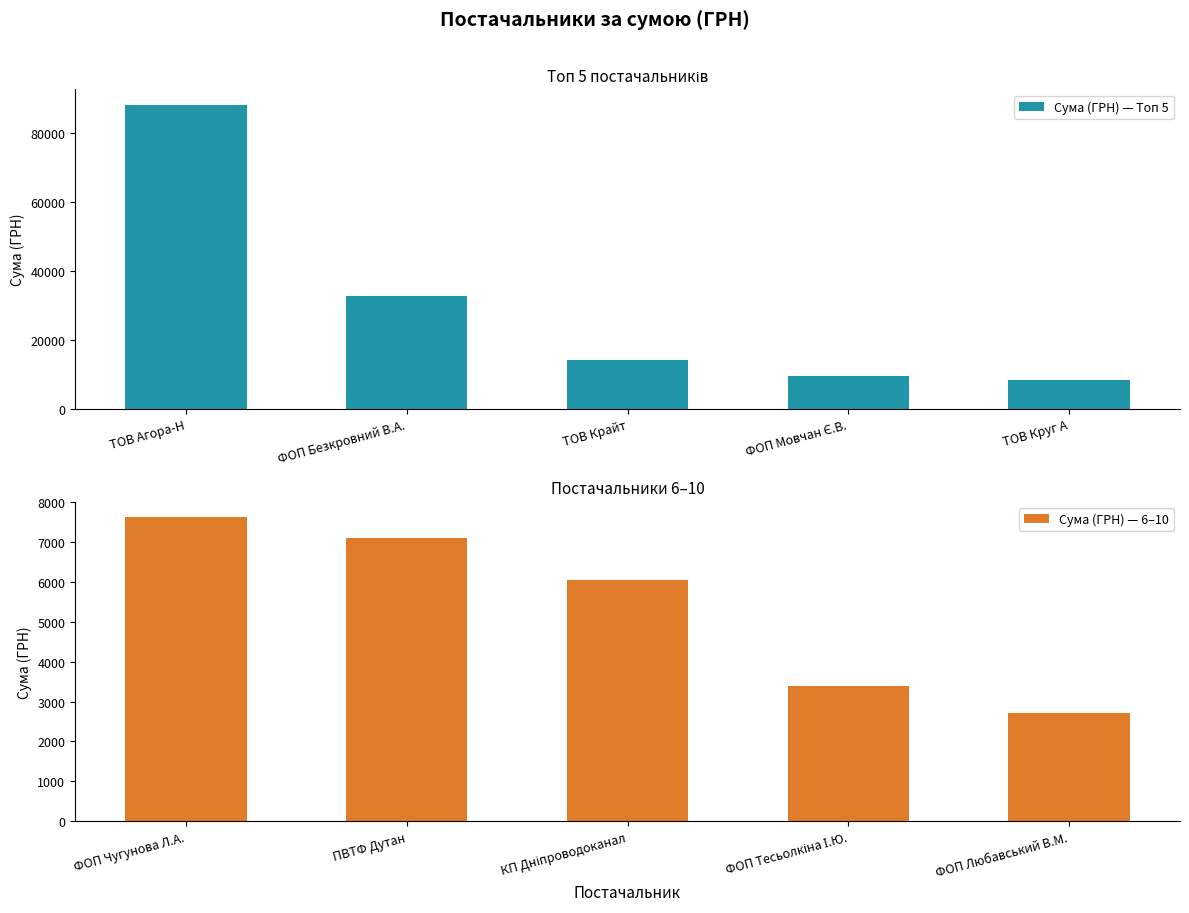

True or false: Сума (ГРН) — Топ 5 has a value of 14194.6 at ТОВ Крайт.

True